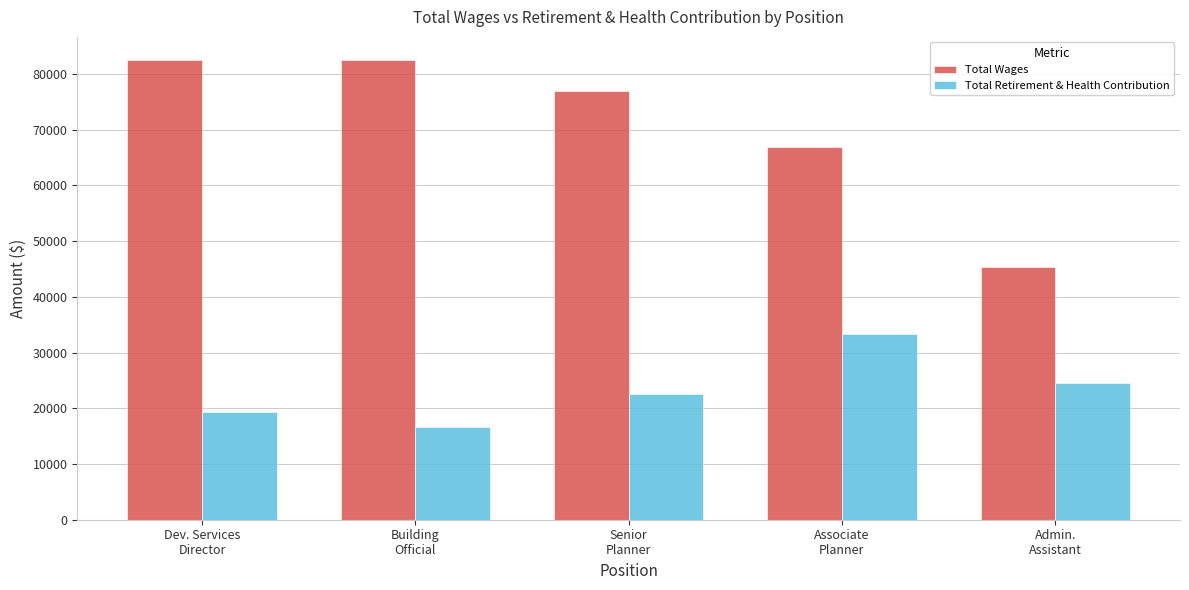

Which series changed the most between Dev. Services
Director and Senior
Planner?

Total Wages